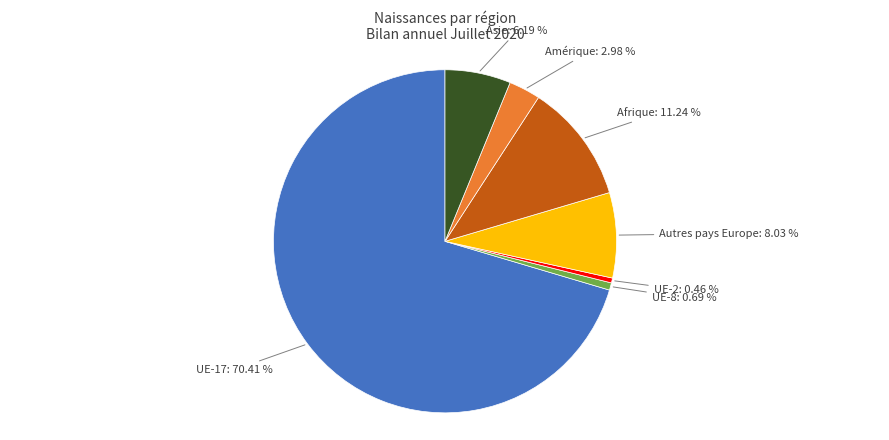

Which has a higher value, UE-8 or Afrique?

Afrique